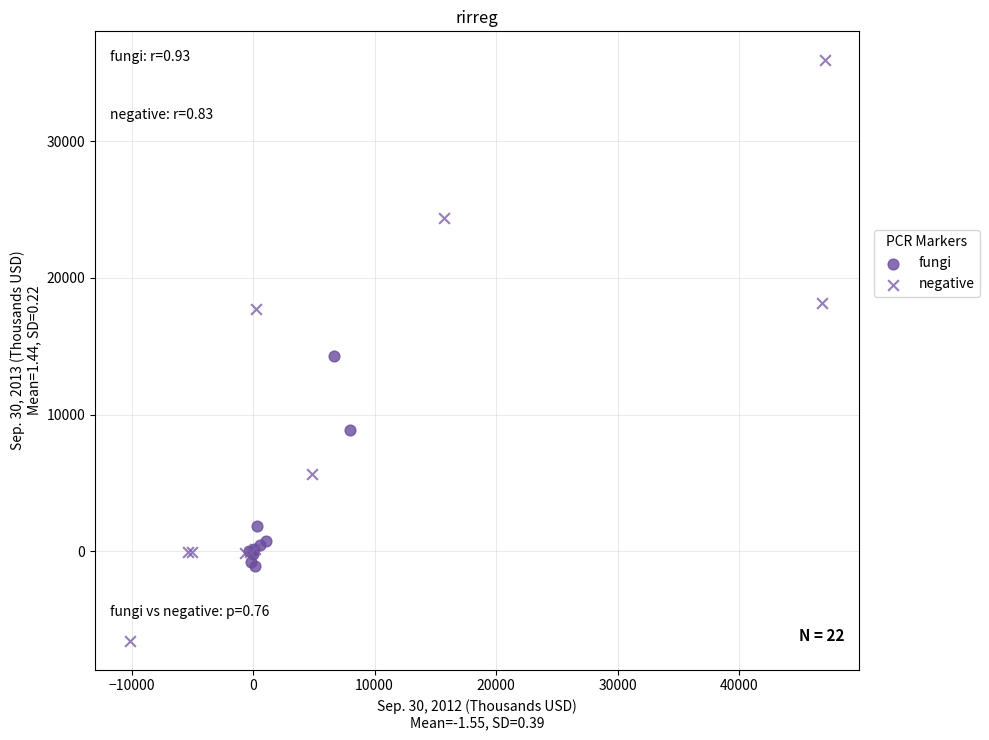

What are all the series names shown in the legend?

fungi, negative